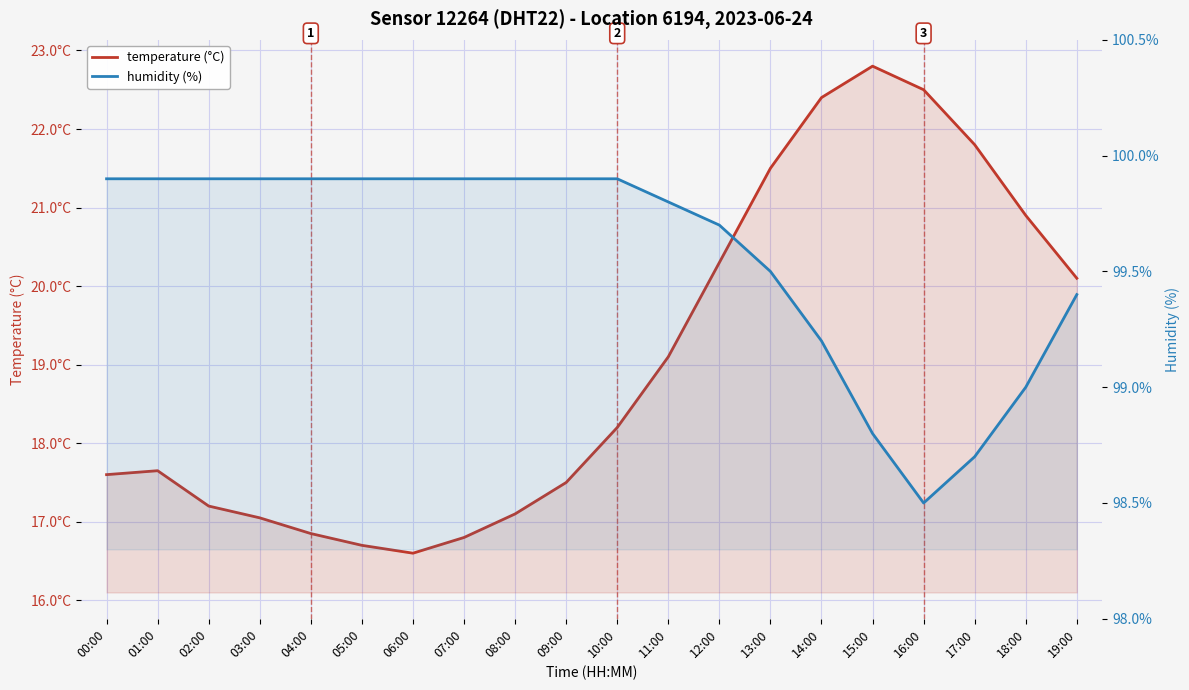

At which label does humidity (%) first exceed 99?

00:00